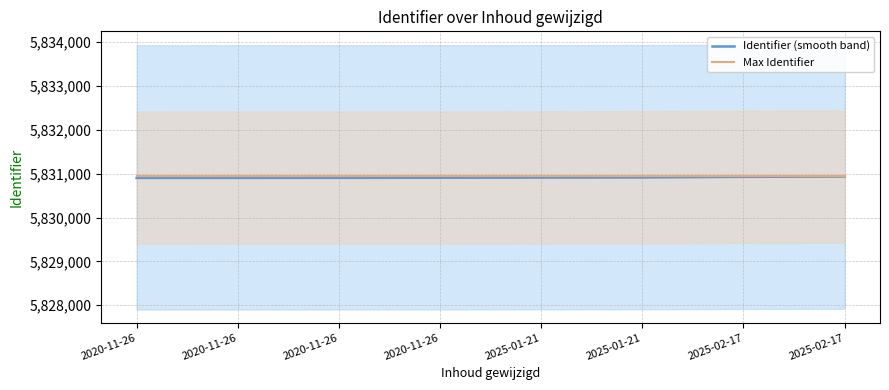

Is the value of Identifier (smooth band) at 2025-02-17 greater than the value of Max Identifier at 2025-01-21?

No